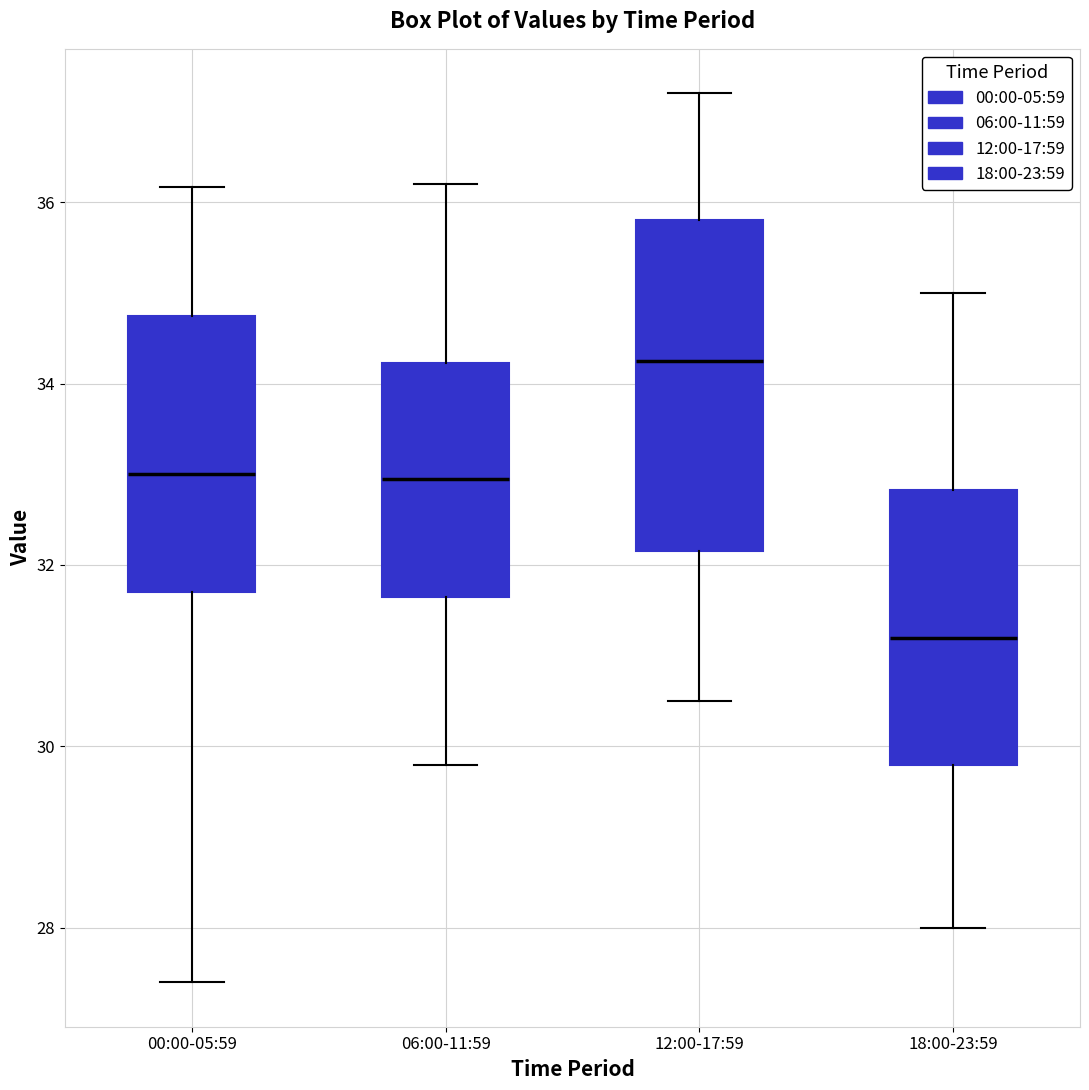

Where does the lower whisker of the box for 06:00-11:59 end on the y-axis? The values are not printed on the chart, so give them approximately, as read against the axis.

29.8